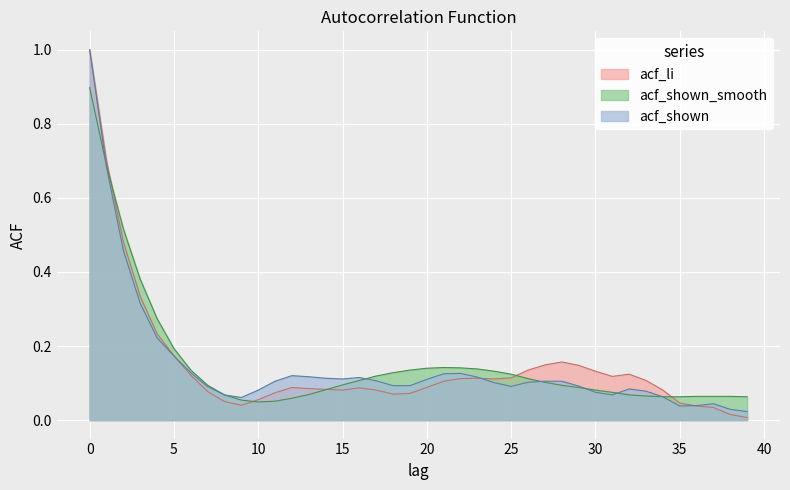

Count the number of categories in the chart.

40